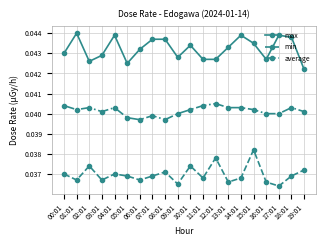

Count the max values in the range 0 to 1.

20